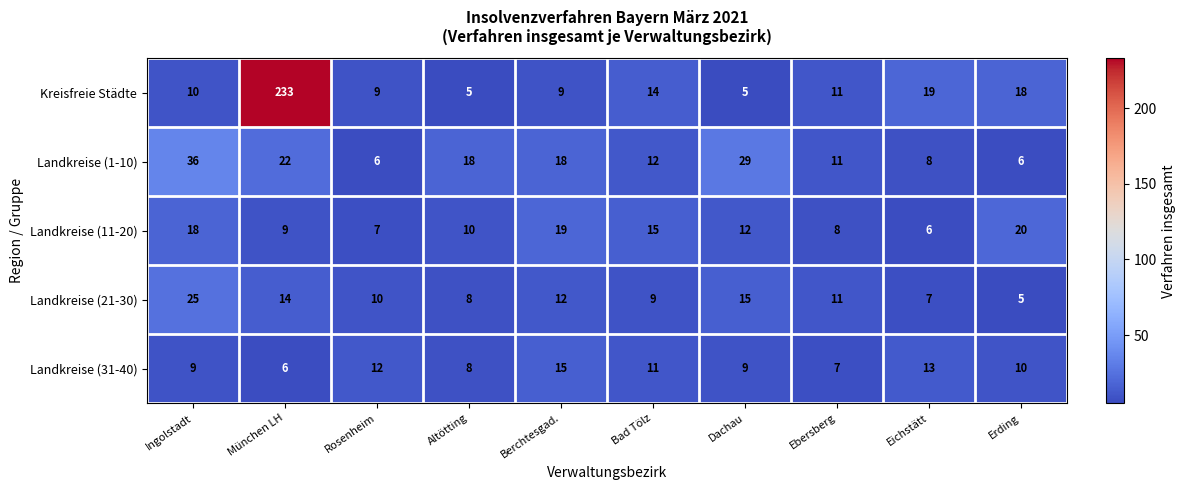

What is the difference between the maximum and minimum values in the Landkreise (21-30) series?

20